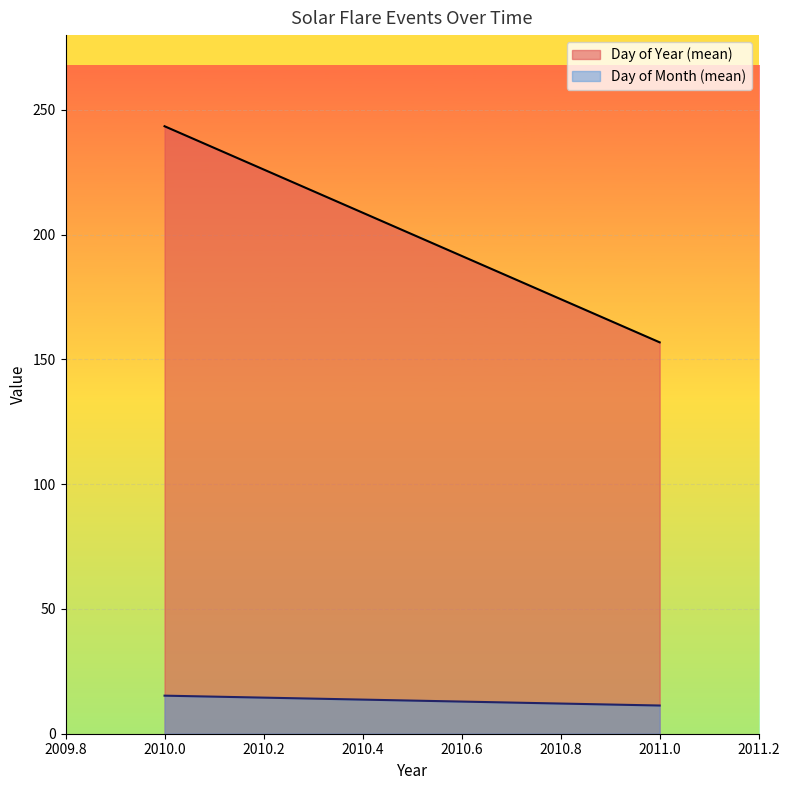

What is the difference between the maximum and minimum values in the Day of Year (mean) series?

86.6